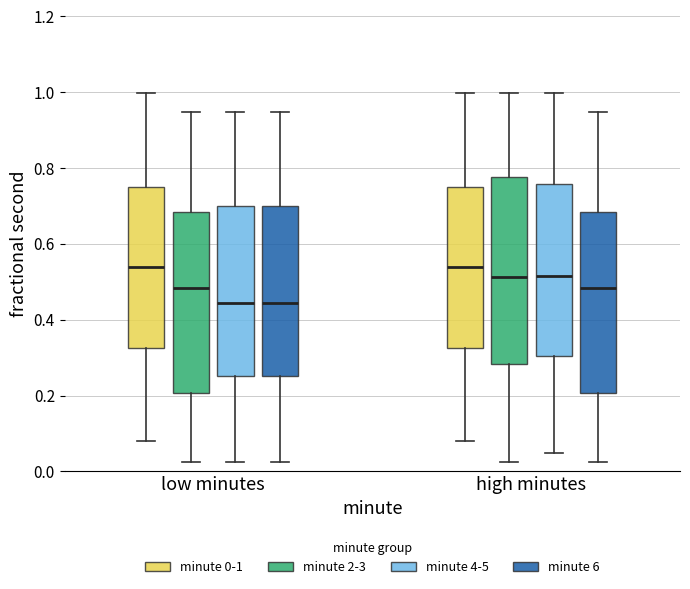

Reading left to right, transcribe this box plot: for each box, give where its median line is, the range the box spans, and where its two whiskers end, as read against the y-axis. The values are not printed on the chart, so give them approximately, as read against the axis.

low minutes (minute 0-1): median 0.54, box 0.32 to 0.76, whiskers 0.08 to 1.00
low minutes (minute 2-3): median 0.48, box 0.20 to 0.68, whiskers 0.02 to 0.94
low minutes (minute 4-5): median 0.44, box 0.26 to 0.70, whiskers 0.02 to 0.94
low minutes (minute 6): median 0.44, box 0.26 to 0.70, whiskers 0.02 to 0.94
high minutes (minute 0-1): median 0.54, box 0.32 to 0.76, whiskers 0.08 to 1.00
high minutes (minute 2-3): median 0.52, box 0.28 to 0.78, whiskers 0.02 to 1.00
high minutes (minute 4-5): median 0.52, box 0.30 to 0.76, whiskers 0.04 to 1.00
high minutes (minute 6): median 0.48, box 0.20 to 0.68, whiskers 0.02 to 0.94